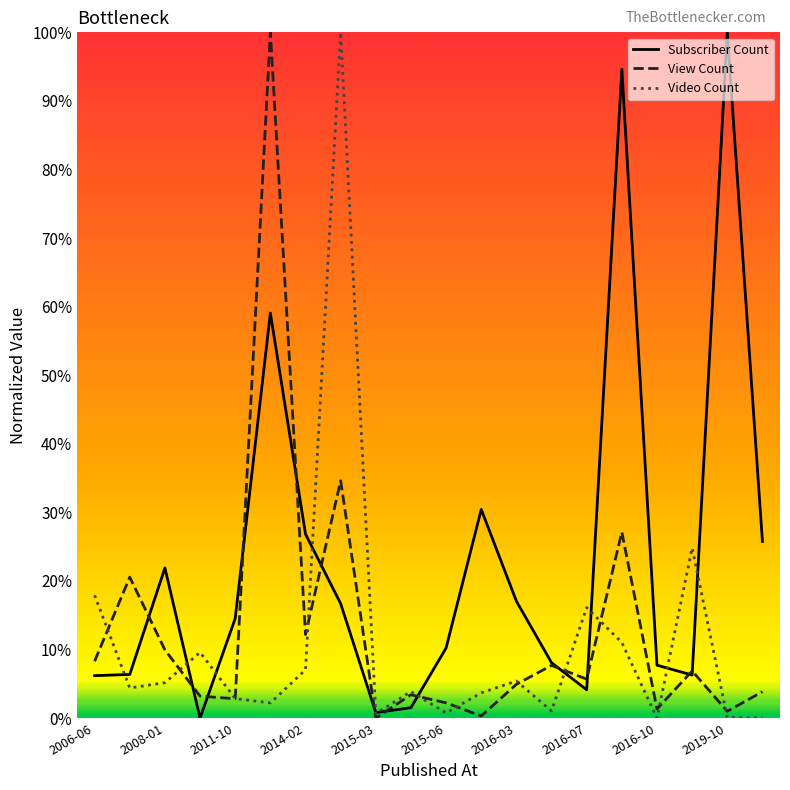

Where is the first local maximum for Subscriber Count?

2008-01